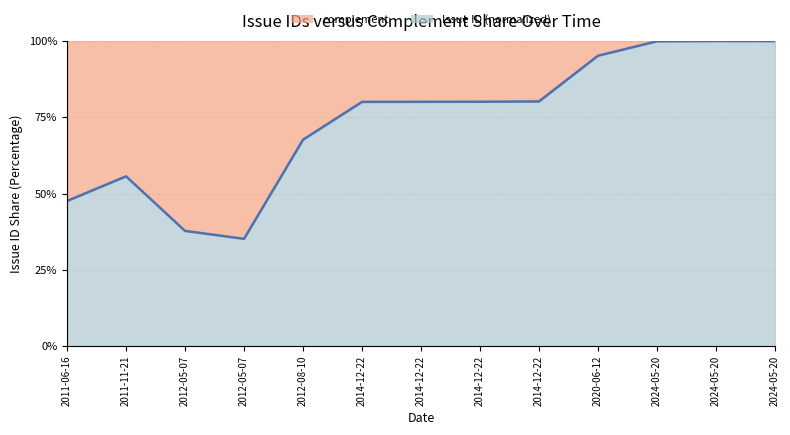

What is the difference between the maximum and minimum values?

64.8